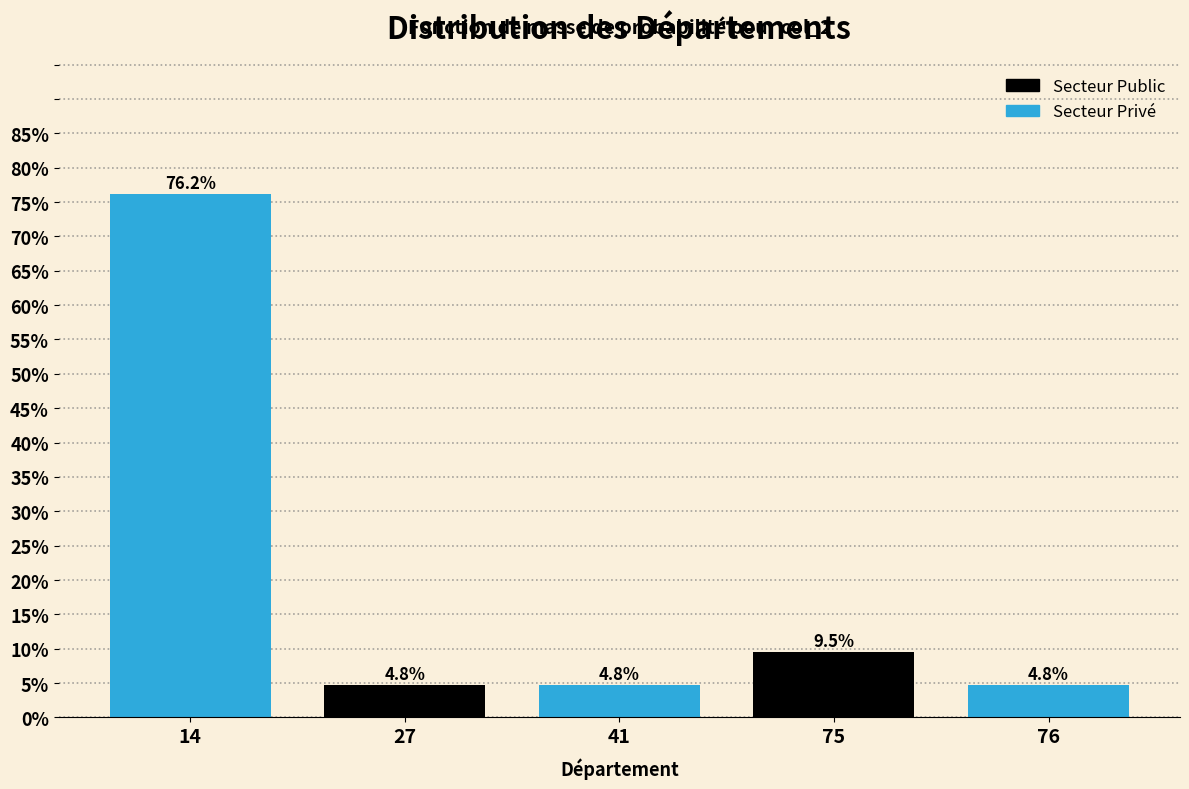

Reading left to right, what are all the values shown in this chart?

76.2	4.8	4.8	9.5	4.8